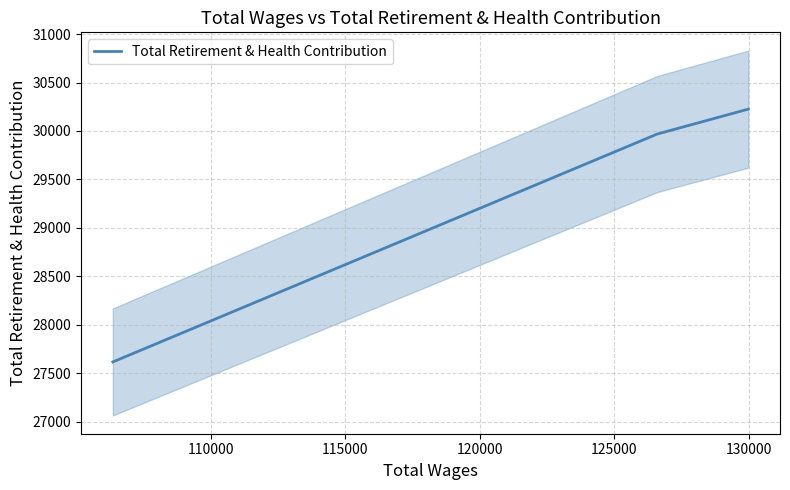

What is the highest value of the Total Retirement & Health Contribution series?

30225